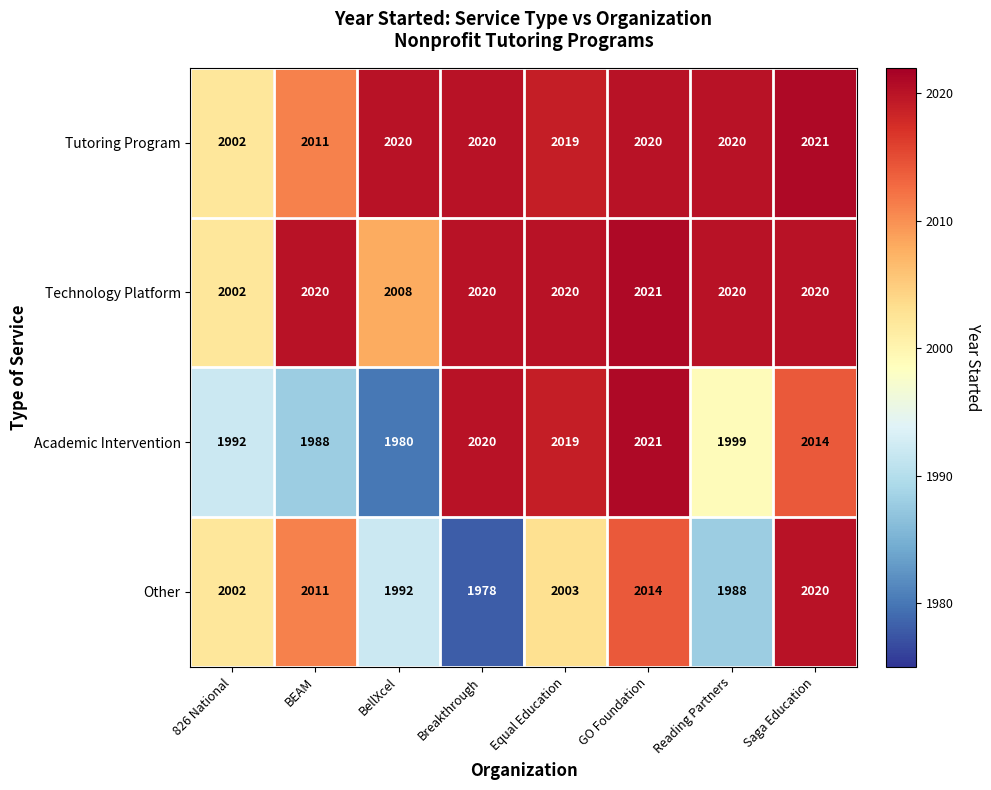

Count the number of categories in the chart.

8